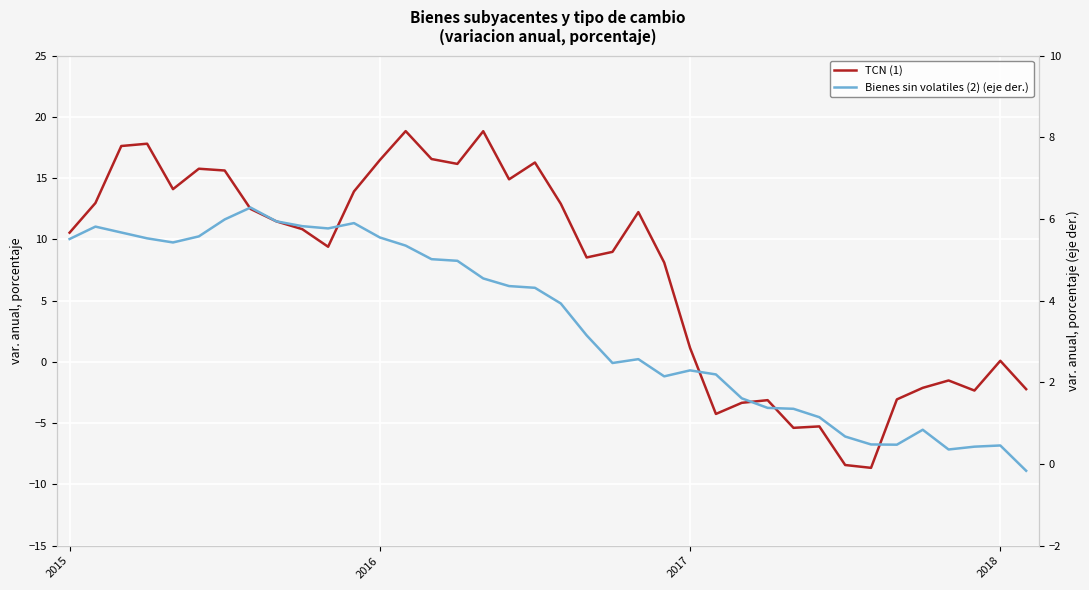

Count the number of data series in this chart.

2